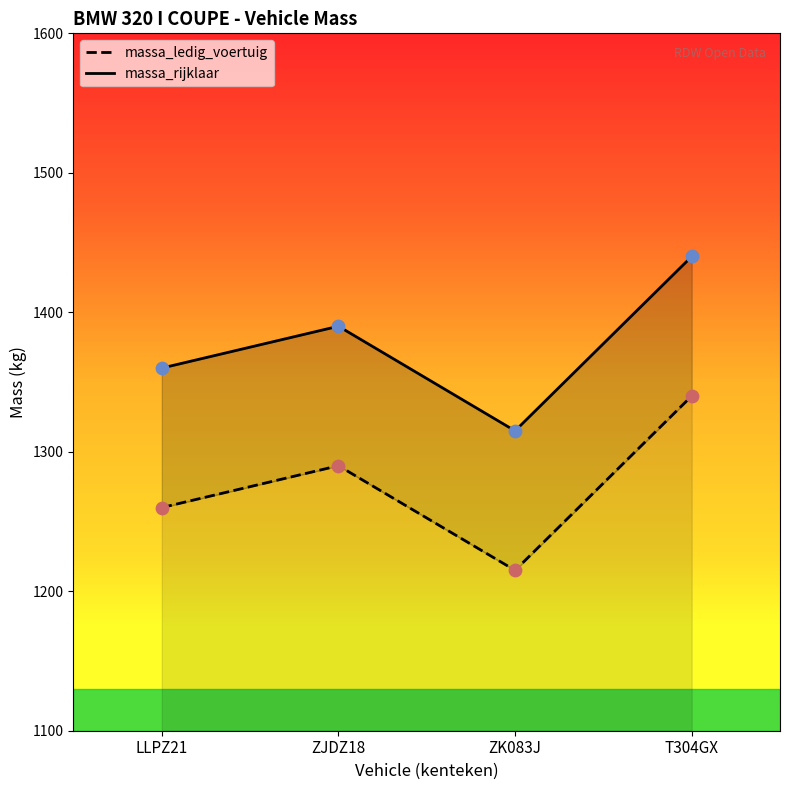

Which series contains the lowest Y value?

massa_rijklaar